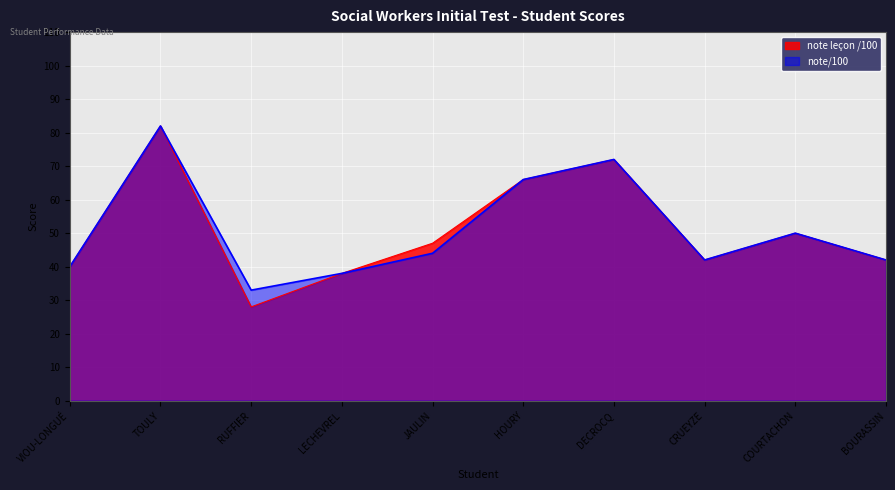

Which series changed the most between DECROCQ and BOURASSIN?

note leçon /100